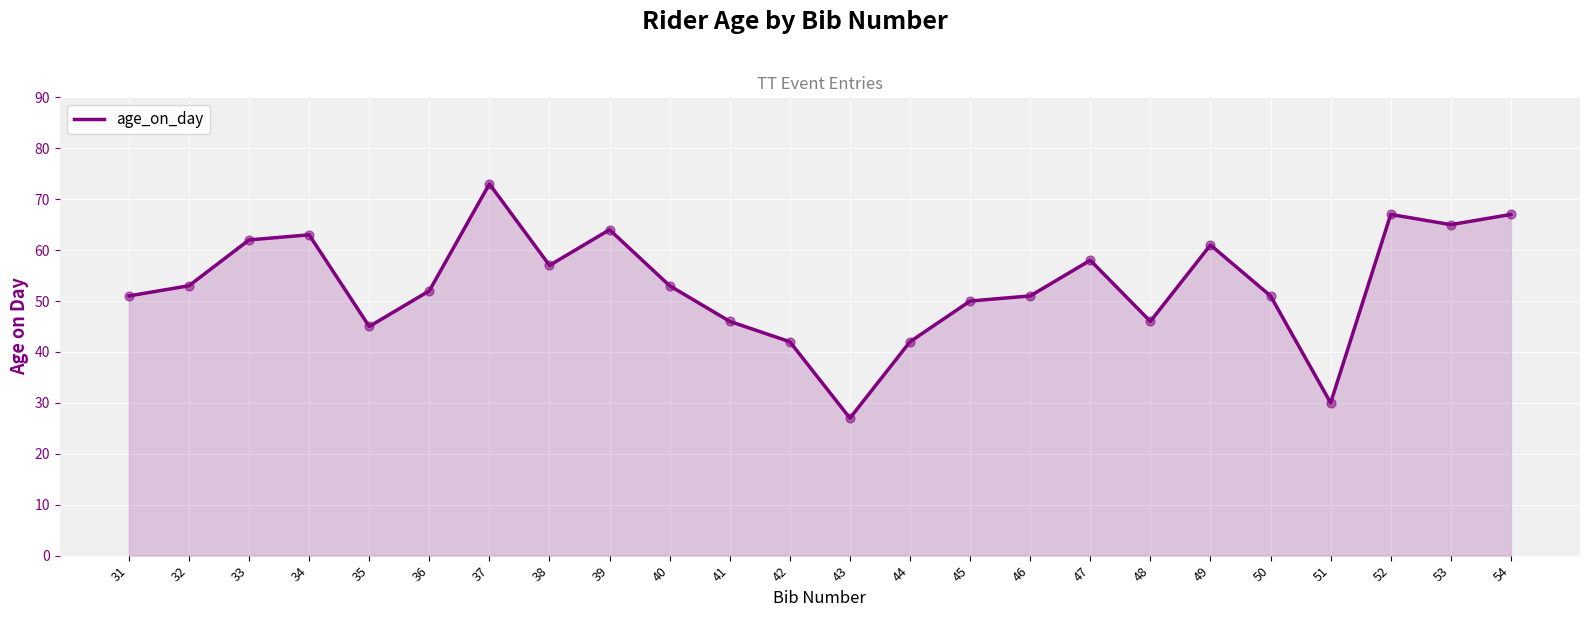

Approximately how many times larger is the value at 41 compared to 35?

1.0